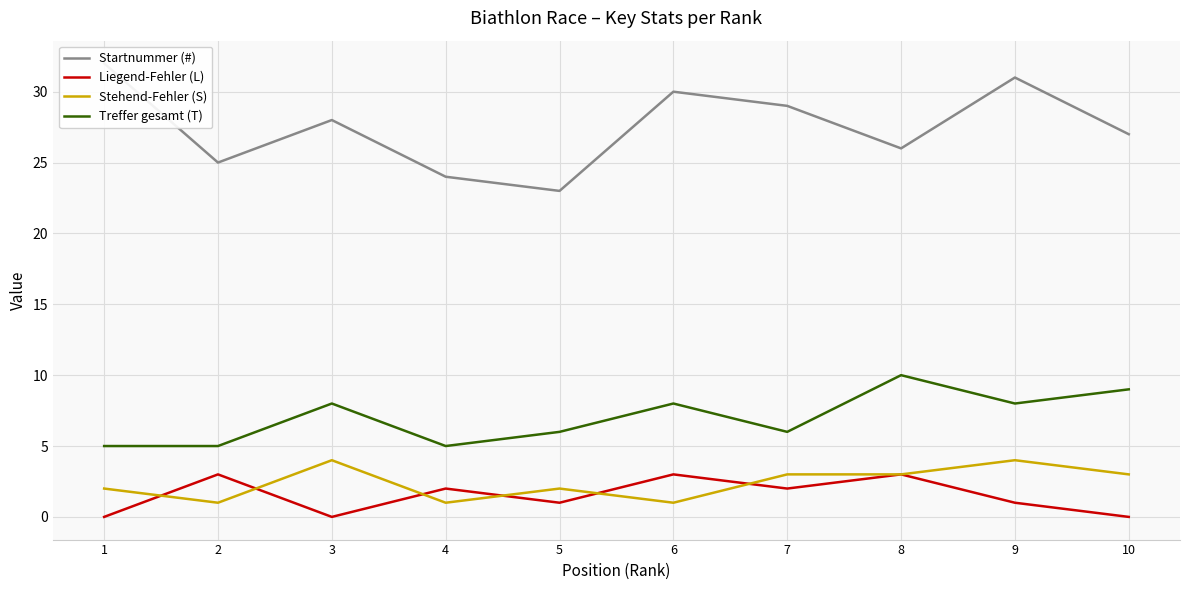

At which category does Startnummer (#) reach its first local valley?

2